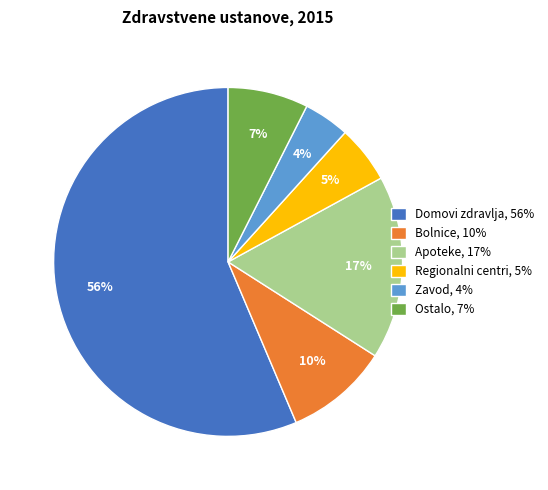

Which slice is the largest?

Domovi zdravlja, 56%